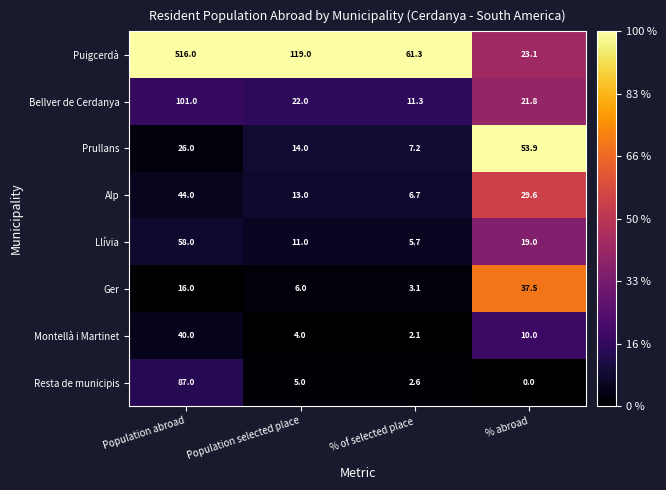

Which series has the largest total across all categories?

Puigcerdà